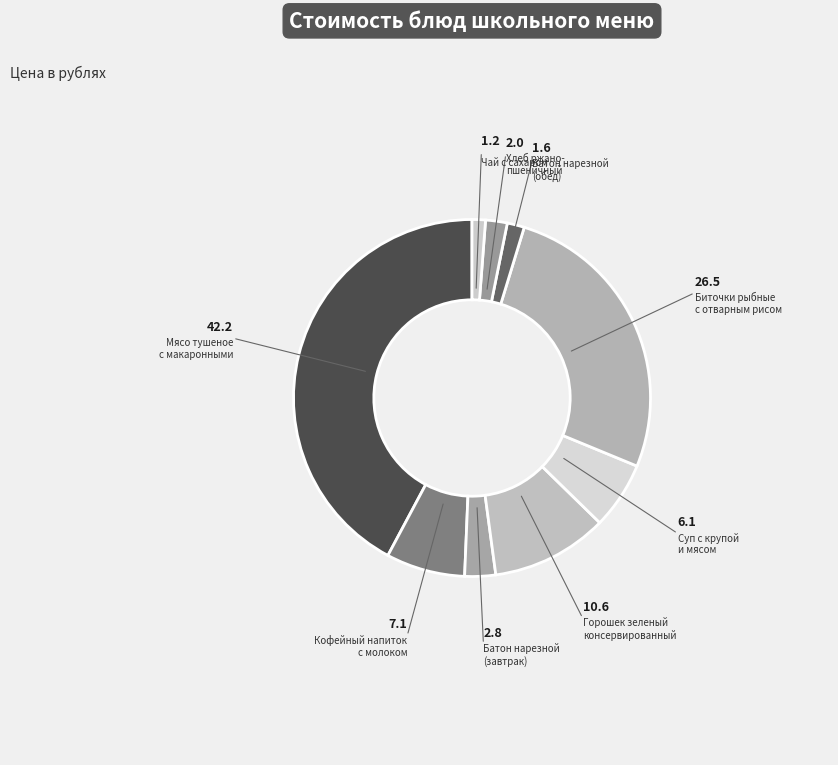

Which category has the biggest portion of the pie?

Мясо тушеное с макаронными изделиями